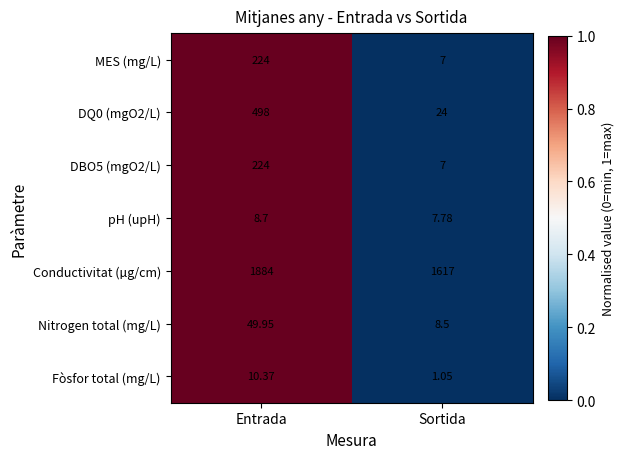

Which category has the highest value in the Conductivitat (µg/cm) series?

Entrada